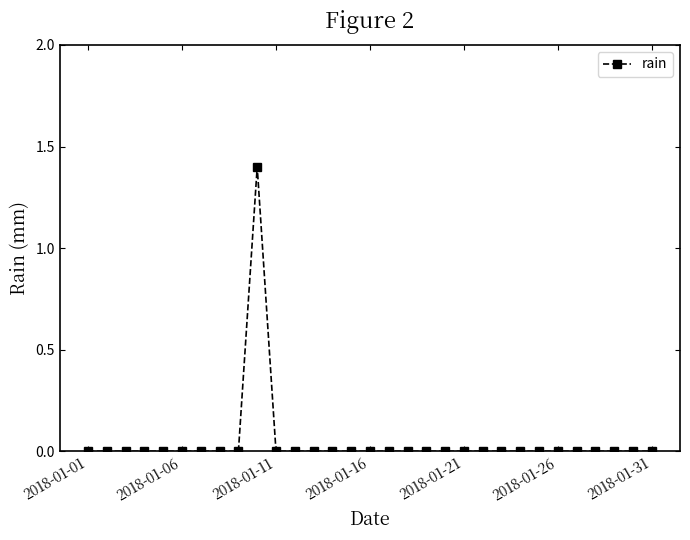

What is the difference between the maximum and second lowest values?

1.4